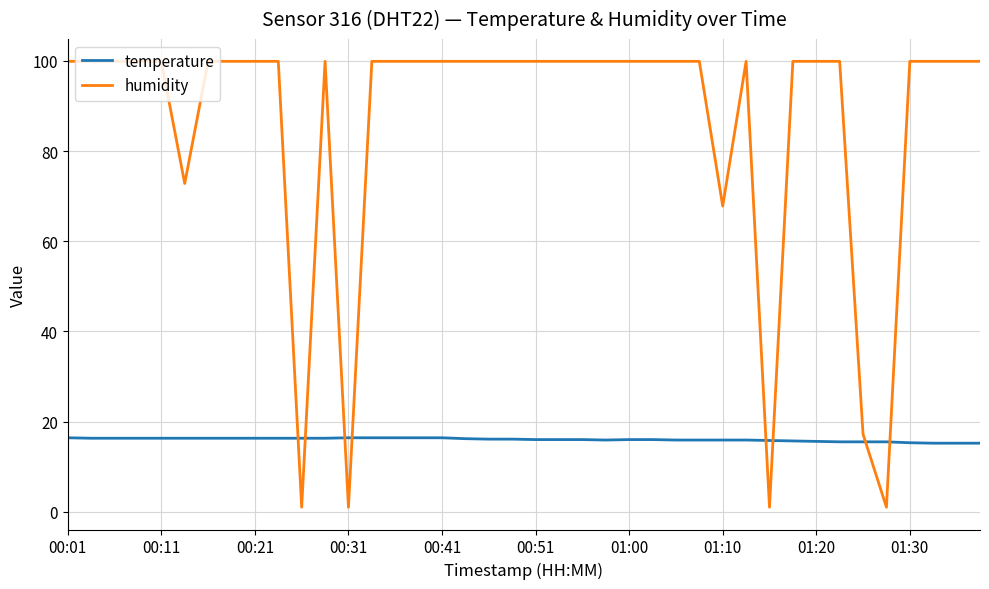

Does the chart display data point markers on the line(s)?

No